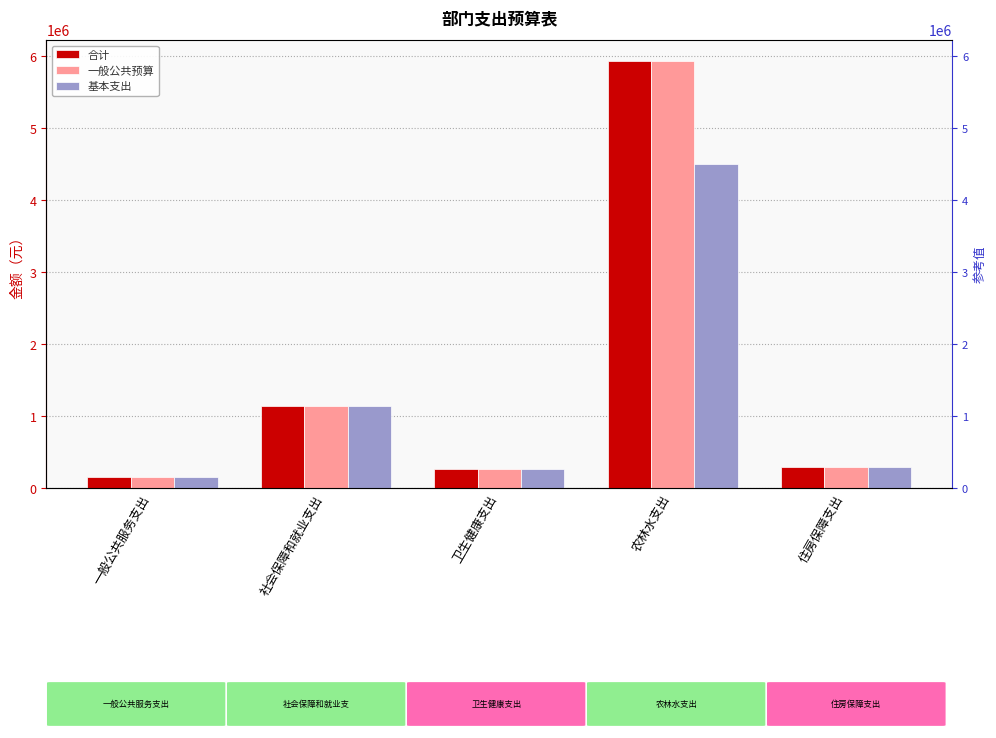

Where does the 合计 series first go above 287413?

社会保障和就业支出